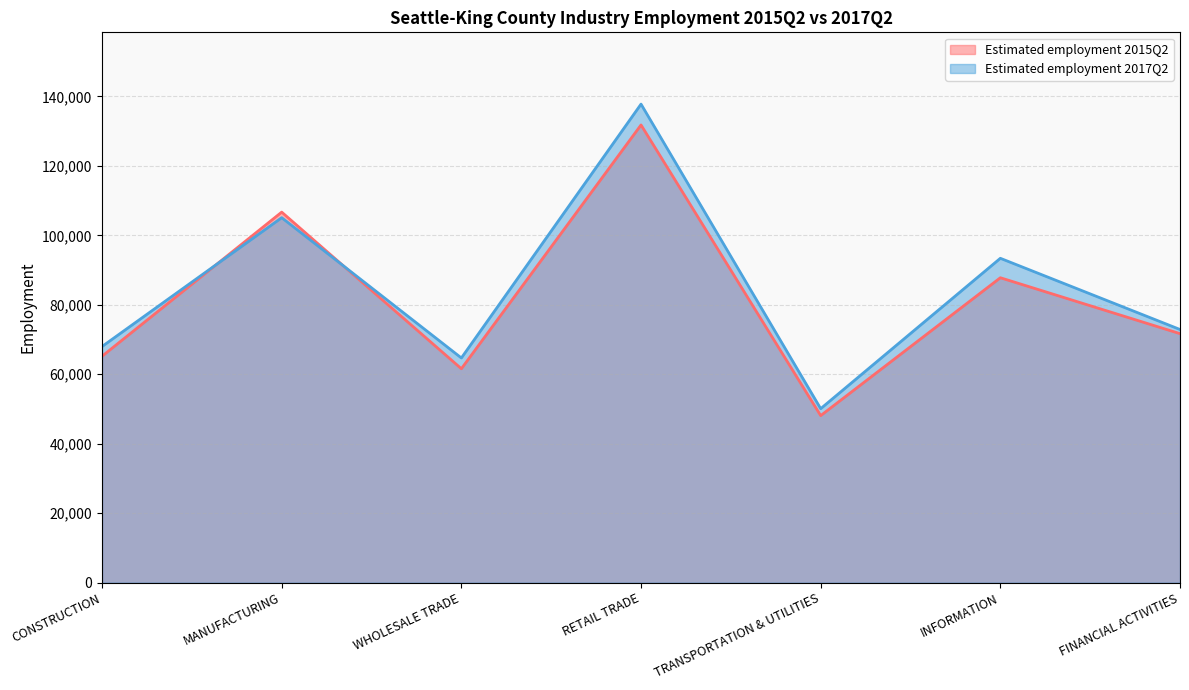

Is it true that Estimated employment 2015Q2 equals 114334 at INFORMATION?

False